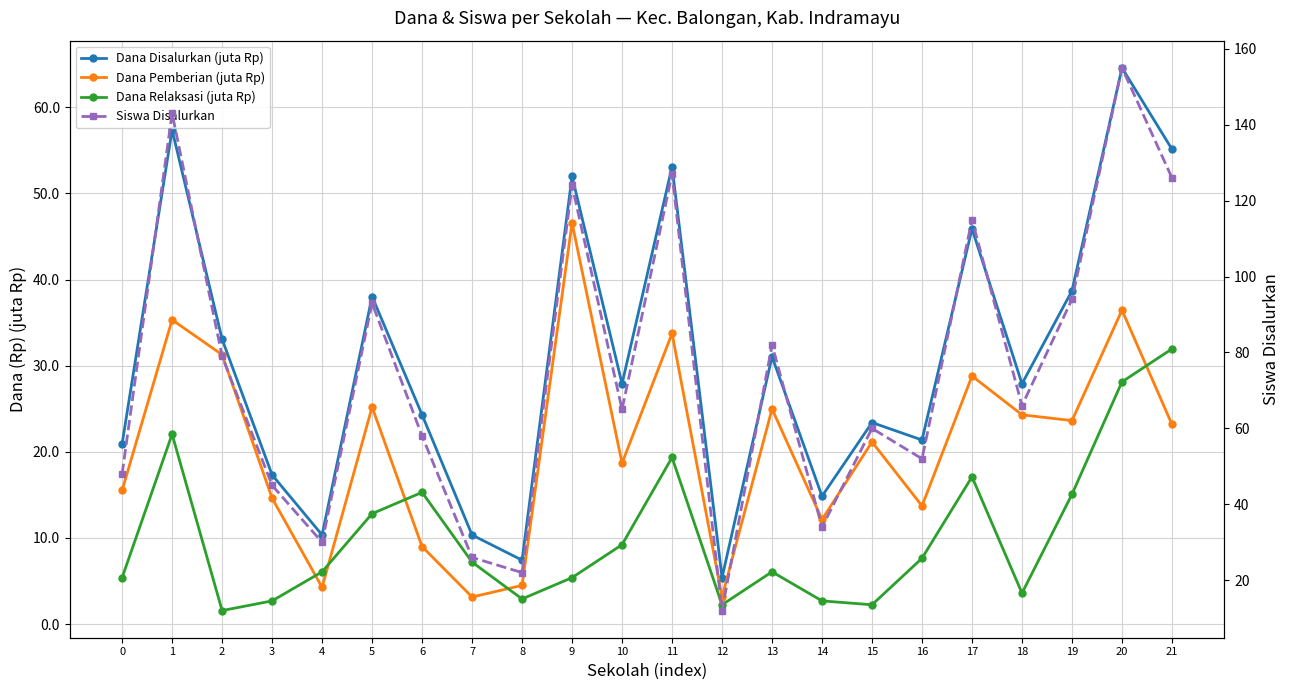

Where is the first local maximum for Siswa Disalurkan?

1